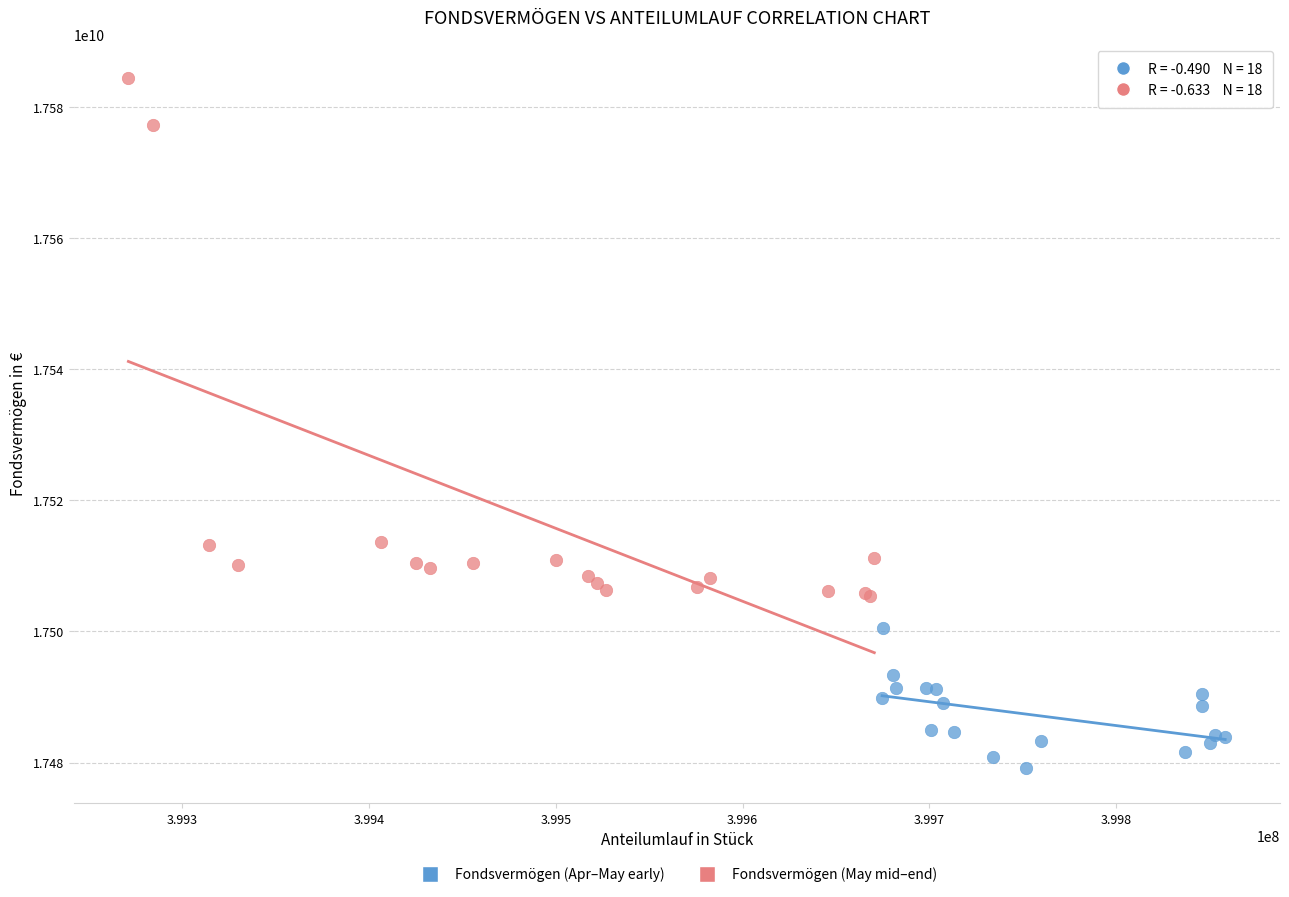

Which series reaches the maximum Y coordinate?

Fondsvermögen (May mid–end)